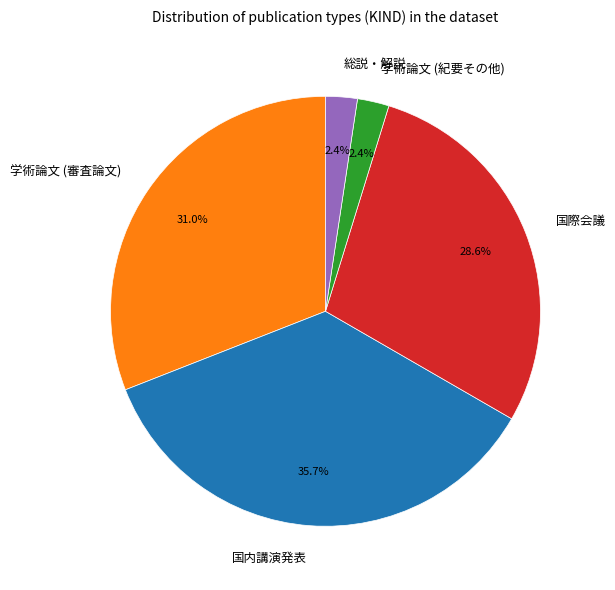

What percentage is the 学術論文 (紀要その他) slice, to the nearest percent?

2%